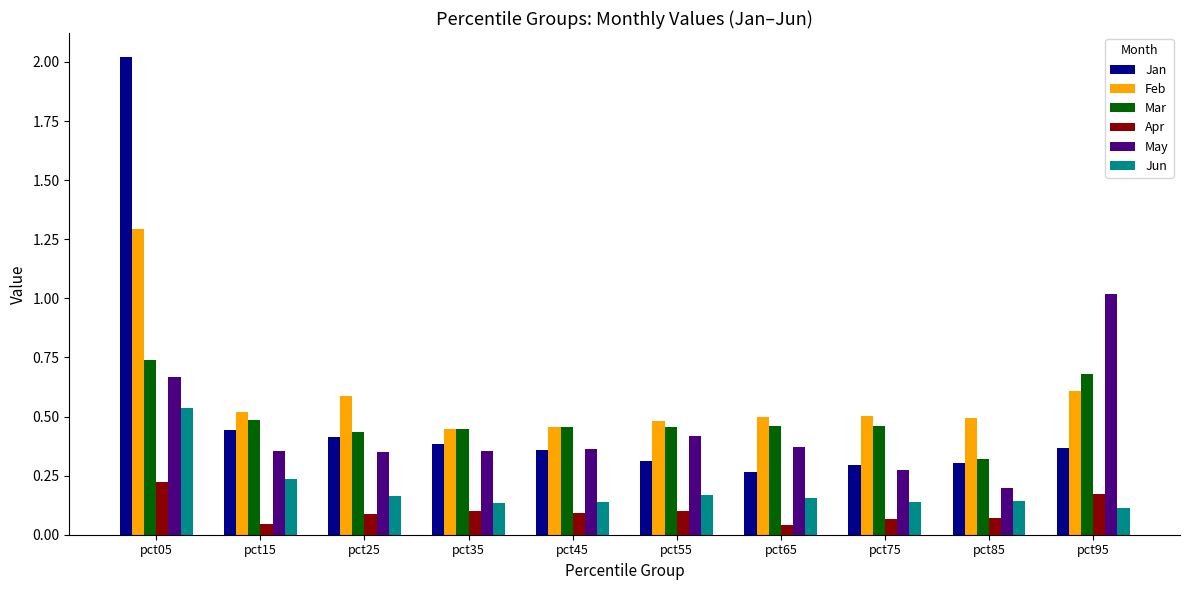

Which series has the largest total across all categories?

Feb